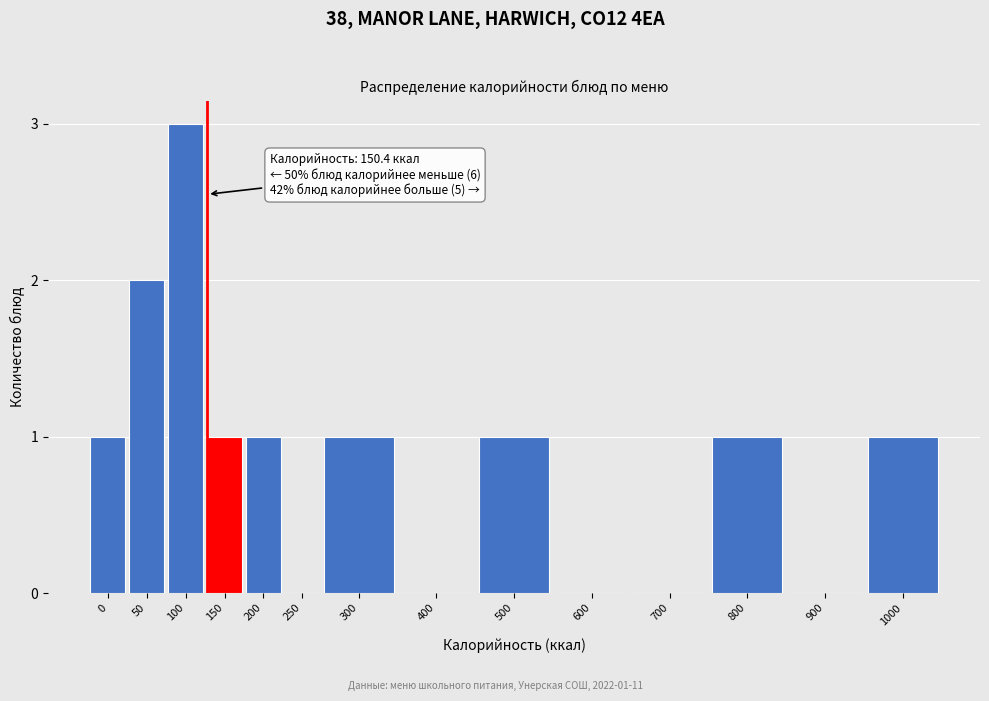

Reading left to right, transcribe all the data shown in this chart.

0=1	50=2	100=3	150=1	200=1	250=0	300=1	400=0	500=1	600=0	700=0	800=1	900=0	1000=1